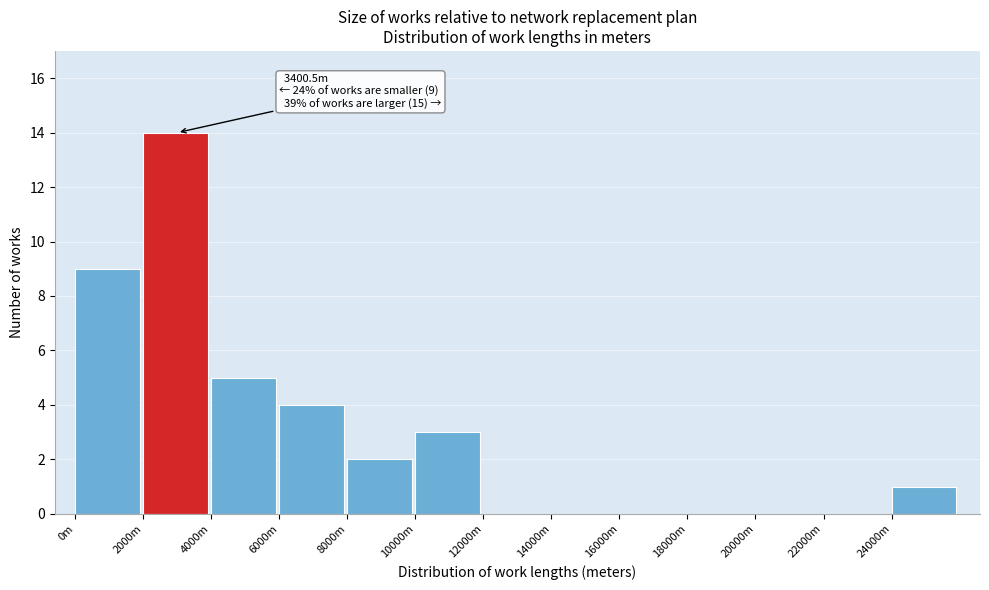

Reading left to right, what are all the values shown in this chart?

0m=9	2000m=14	4000m=5	6000m=4	8000m=2	10000m=3	12000m=0	14000m=0	16000m=0	18000m=0	20000m=0	22000m=0	24000m=1